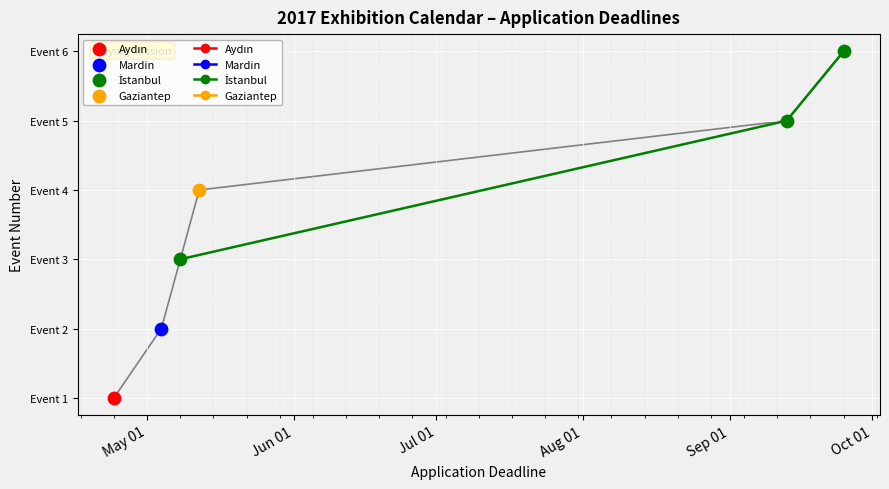

Which has a higher value, Jul 01 or Jun 01?

Jul 01